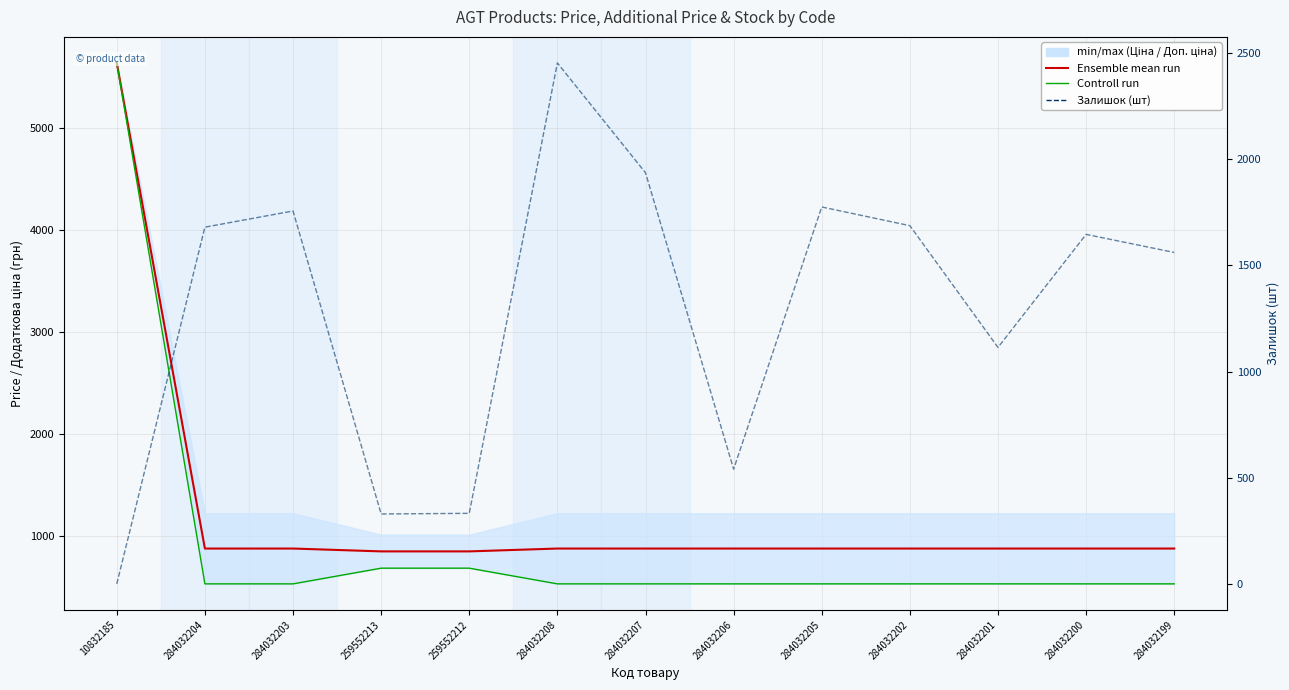

In Залишок (шт), how many points are lower than both neighbors (excluding endpoints)?

3